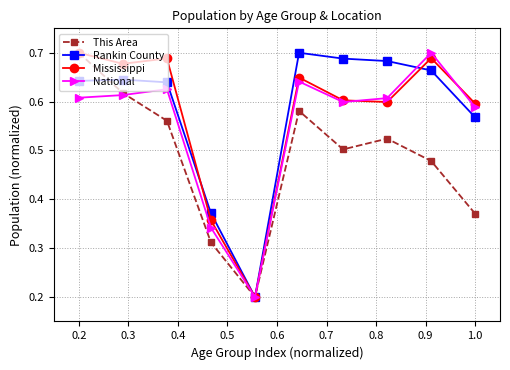

In This Area, how many points are higher than both neighbors (excluding endpoints)?

2